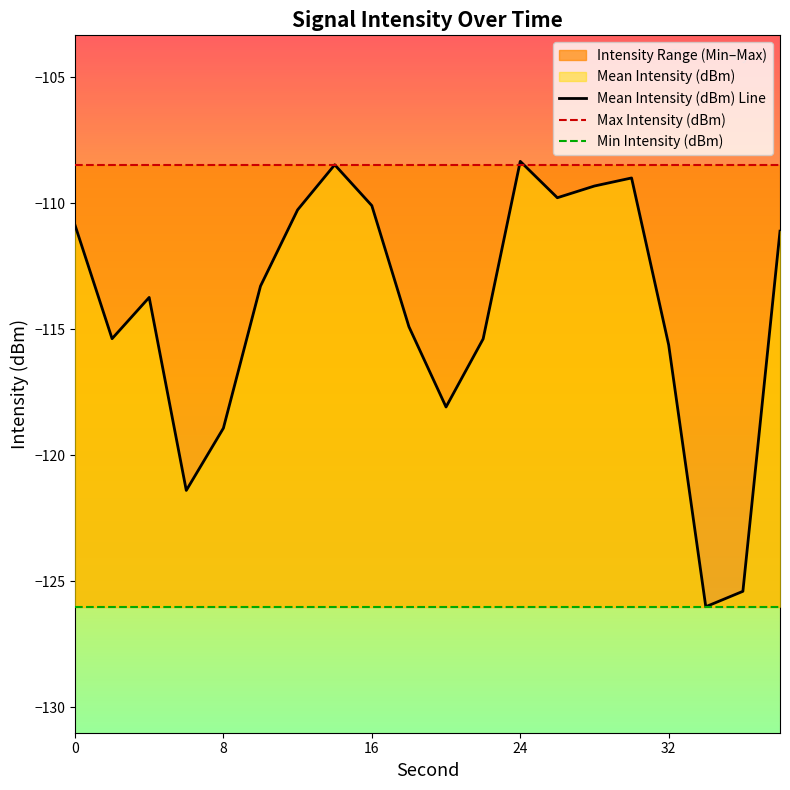

How many lines are shown in the chart?

3